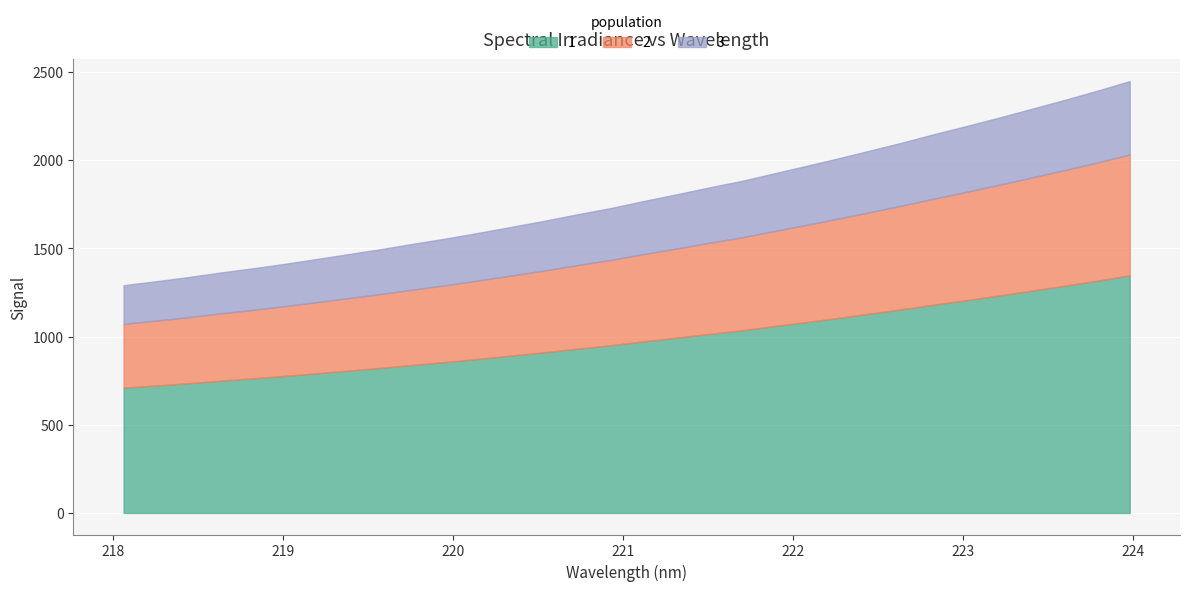

Reading right to left, list all the values displayed in this chart.

223.9802=2449.7	223.7895=2395.3	223.5987=2343.4	223.408=2293.6	223.2172=2244.2	223.0264=2196.4	222.8355=2150.3	222.6447=2101.8	222.4538=2056.1	222.263=2010.9	222.0721=1967.5	221.8812=1924.8	221.6902=1882.0	221.4993=1845.1	221.3083=1806.3	221.1174=1768.9	220.9264=1729.5	220.7354=1695.0	220.5444=1658.7	220.3533=1624.8	220.1623=1591.4	219.9712=1559.0	219.7801=1529.5	219.589=1498.7	219.3979=1470.3	219.2067=1442.1	219.0156=1414.0	218.8244=1388.3	218.6332=1364.2	218.442=1338.0	218.2508=1314.3	218.0596=1291.9